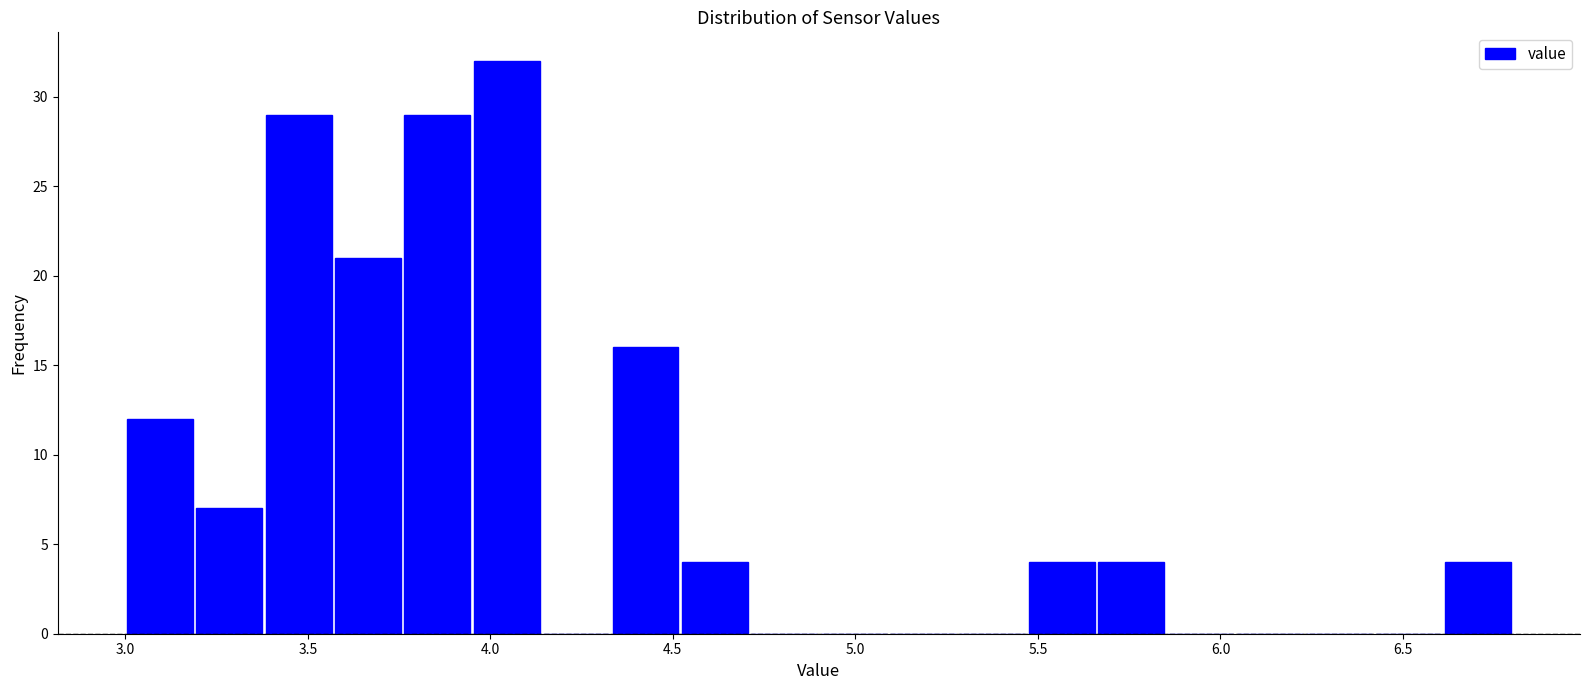

Read against the x-axis, roughly where is the centre of the tallest bar?

4.05